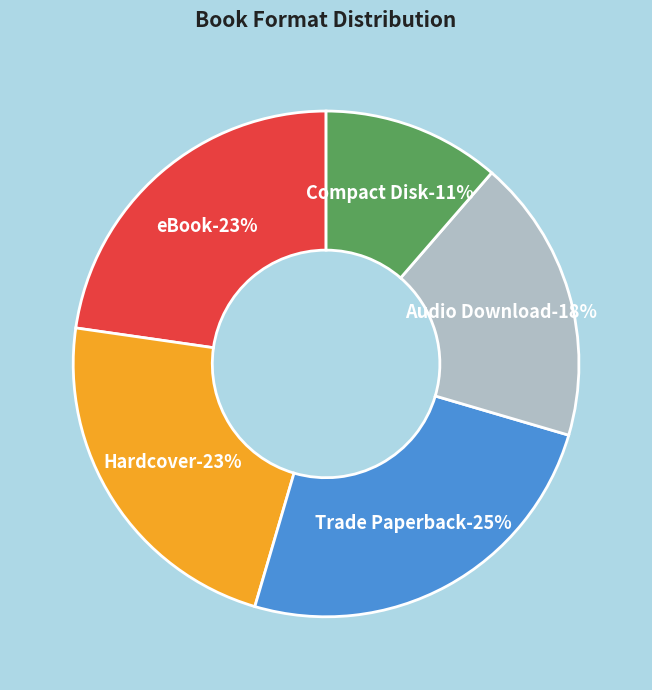

To the nearest percent, what percentage of the pie is Compact Disk?

11%